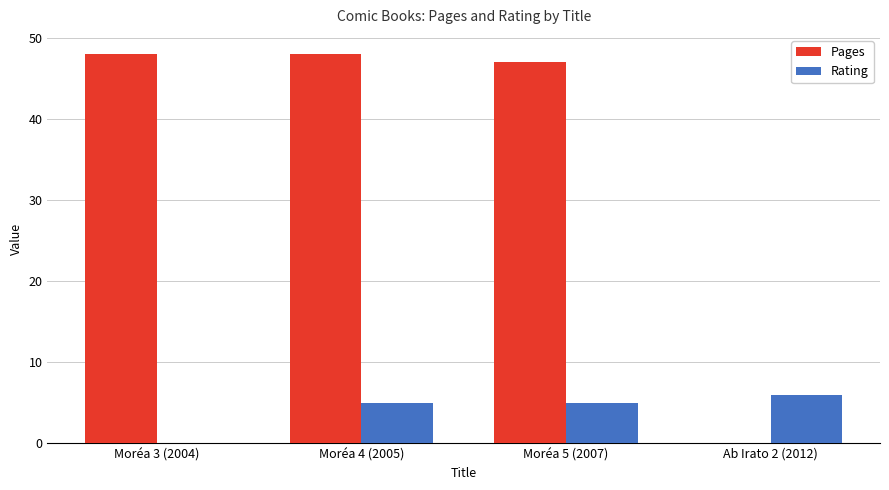

What is the highest value of the Rating series?

6